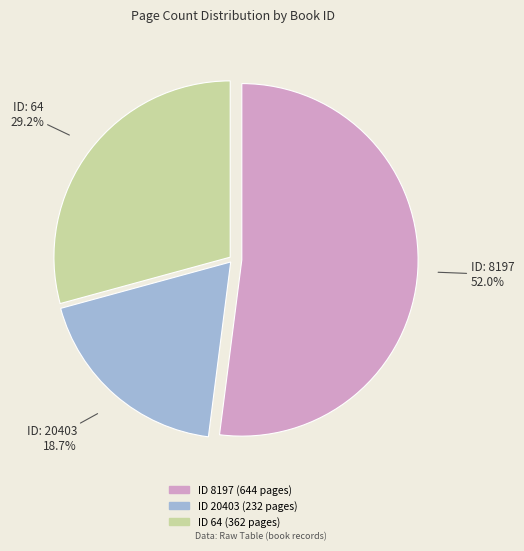

Is there a majority slice in this chart?

Yes